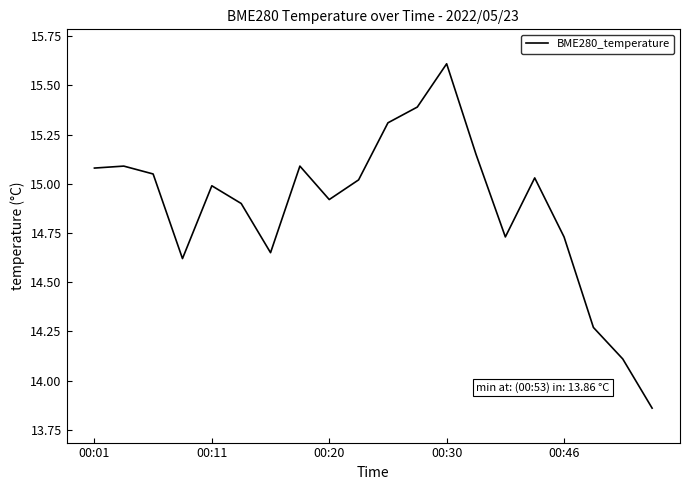

What is the sum of all values?

297.6